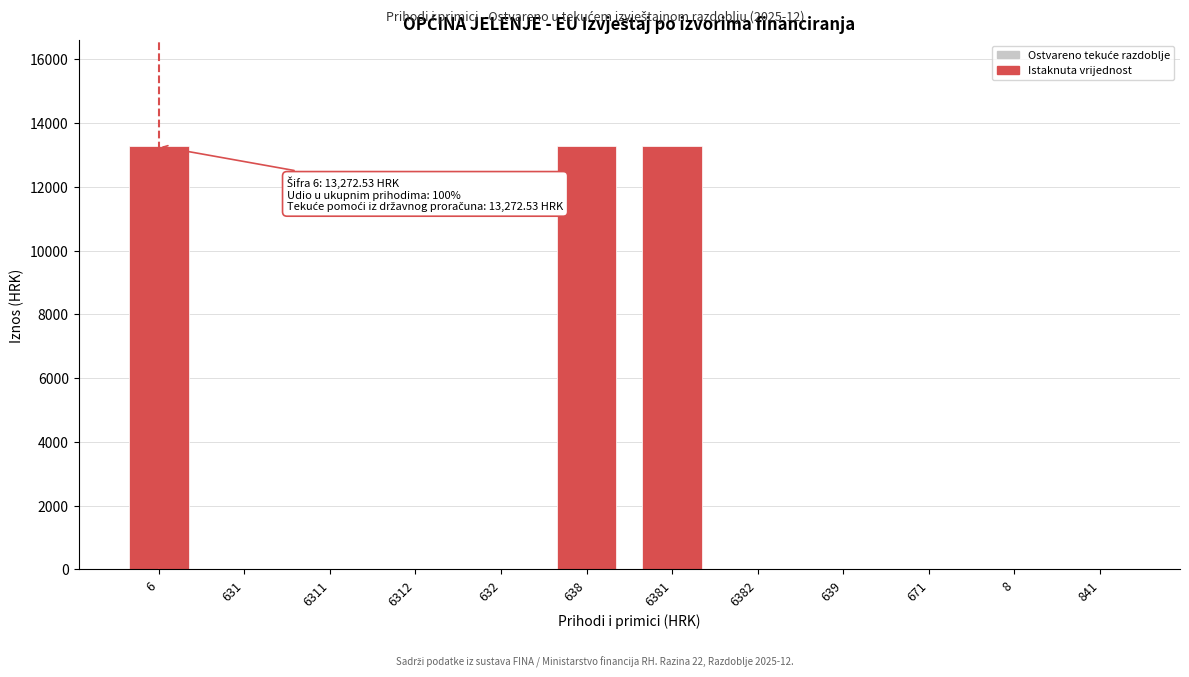

Reading left to right, what are all the values shown in this chart?

6=13272.5	631=0.0	6311=0.0	6312=0.0	632=0.0	638=13272.5	6381=13272.5	6382=0.0	639=0.0	671=0.0	8=0.0	841=0.0